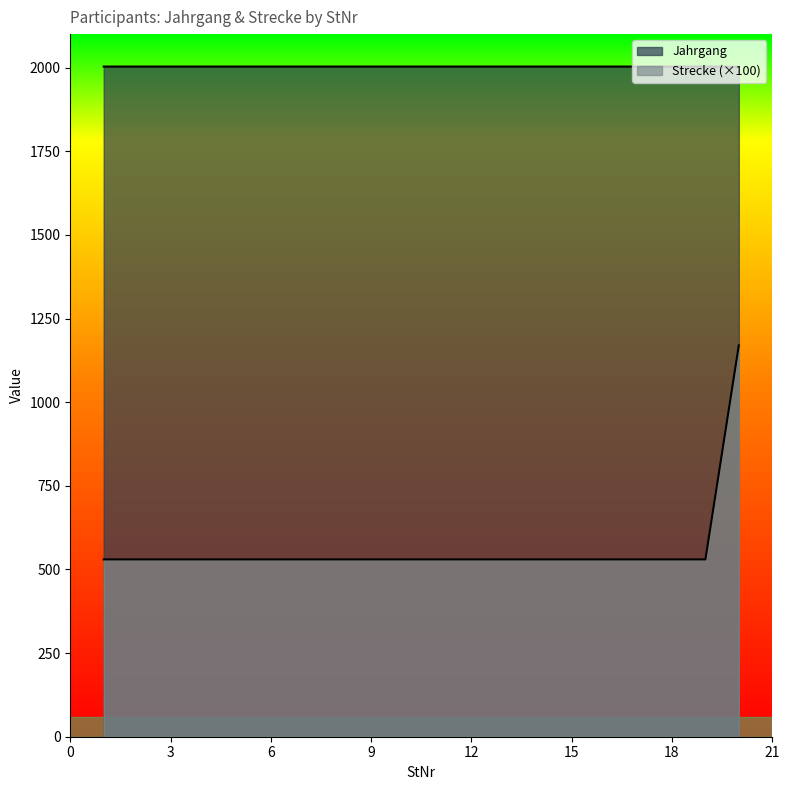

Reading left to right, transcribe all the data shown in this chart.

Jahrgang: 1=2003	2=2003	3=2003	4=2003	5=2003	6=2003	7=2003	8=2003	9=2003	10=2003	11=2003	12=2003	13=2003	14=2003	15=2003	16=2003	17=2003	18=2003	19=2003	20=2002
Strecke: 1=530	2=530	3=530	4=530	5=530	6=530	7=530	8=530	9=530	10=530	11=530	12=530	13=530	14=530	15=530	16=530	17=530	18=530	19=530	20=1170